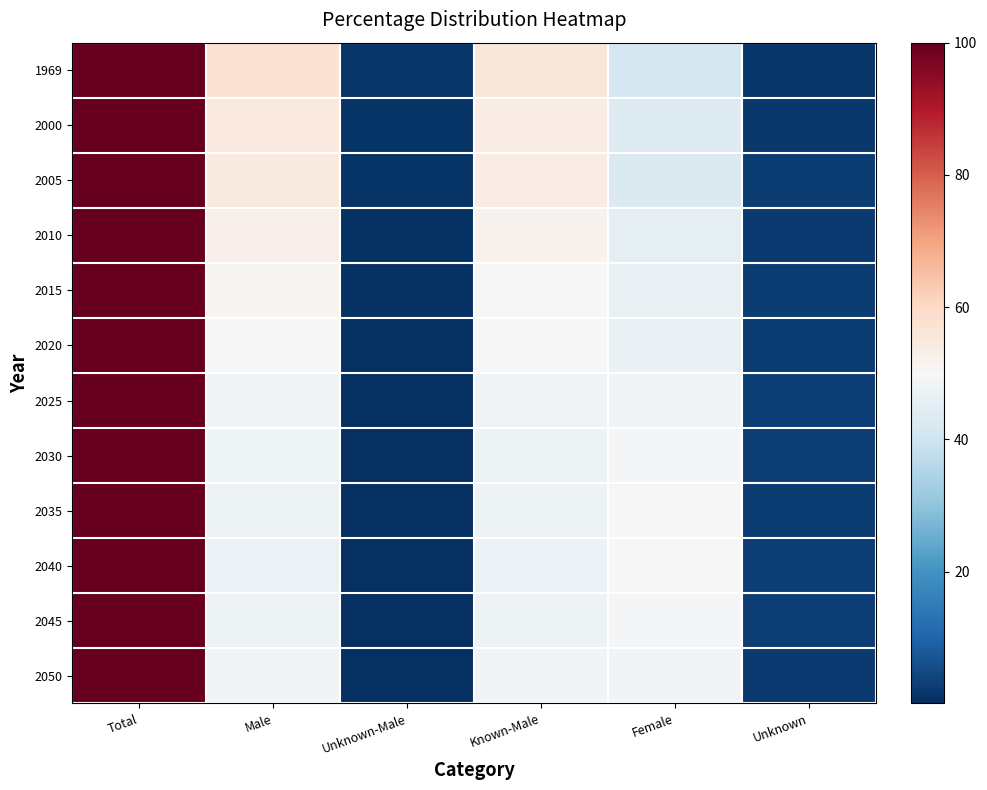

List the series in order of their peak value, lowest first.

1969, 2000, 2005, 2010, 2015, 2020, 2025, 2030, 2035, 2040, 2045, 2050